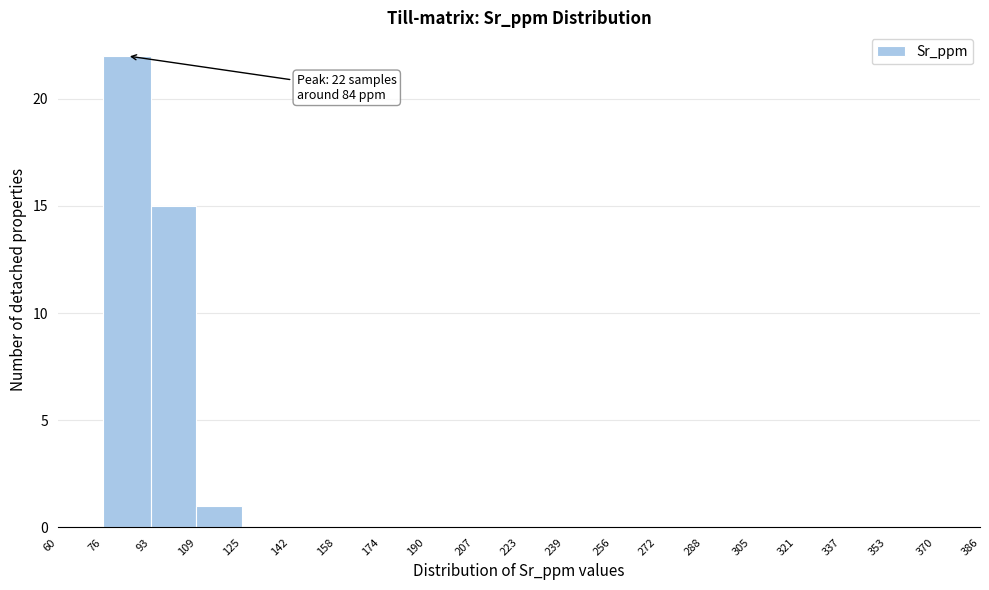

Over which range of the x-axis is the bar tallest?

76 to 93